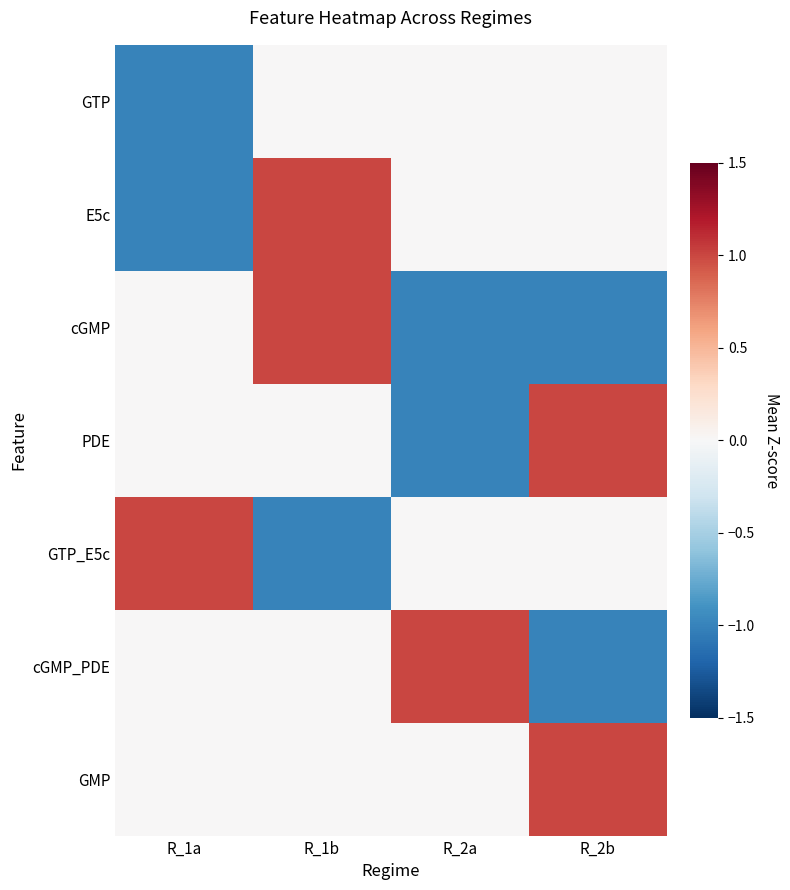

At which category does the chart reach its minimum across all series?

R_1a